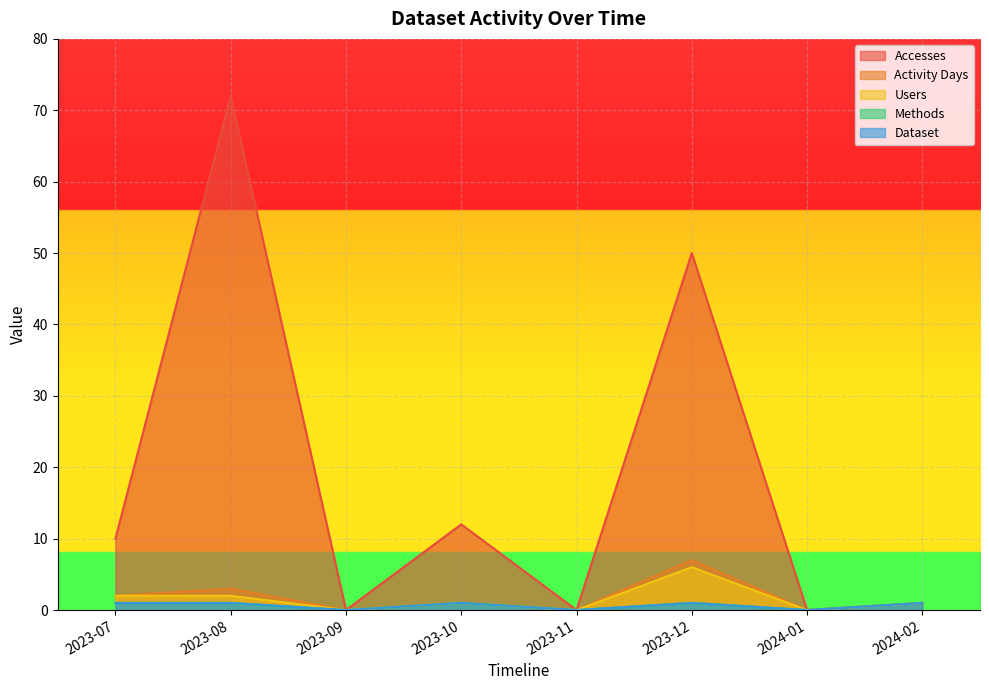

At how many categories does at least one series exceed 34?

2